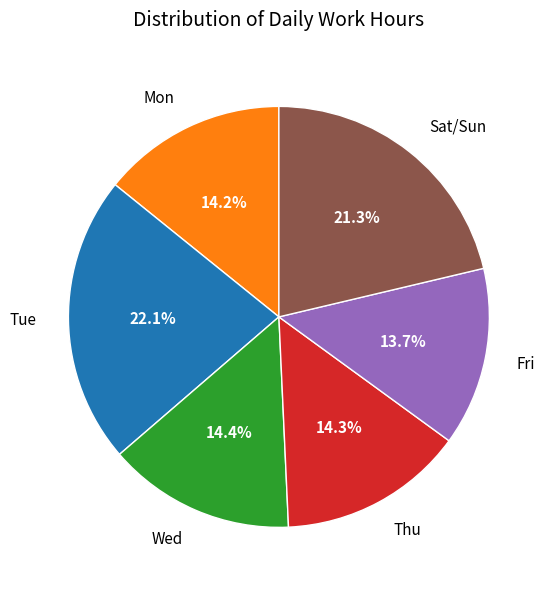

Is there a majority slice in this chart?

No